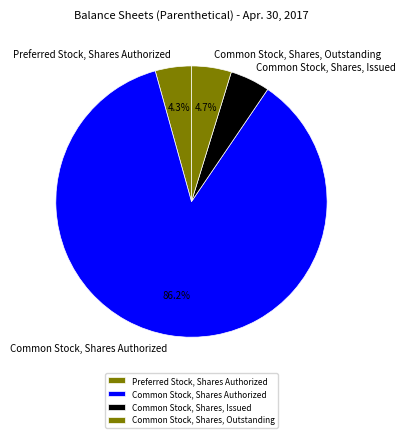

Count the number of slices in the pie.

4